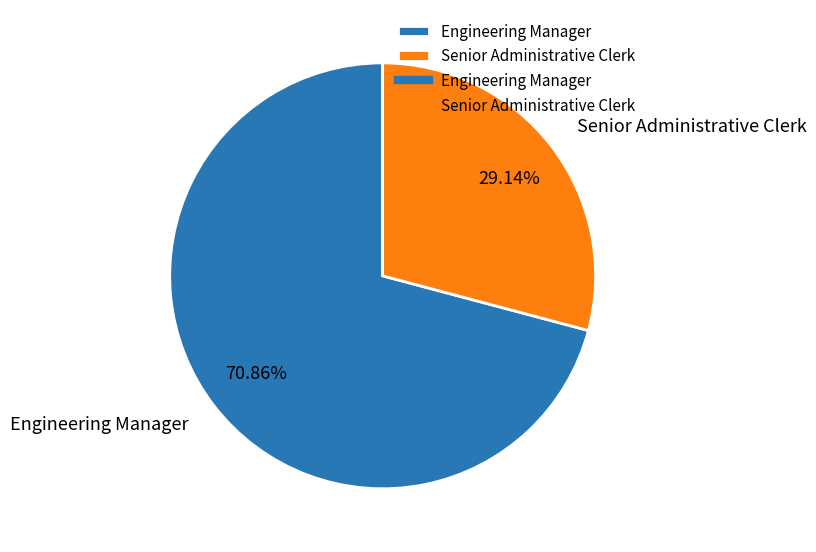

What is the largest slice in the pie chart?

Engineering Manager